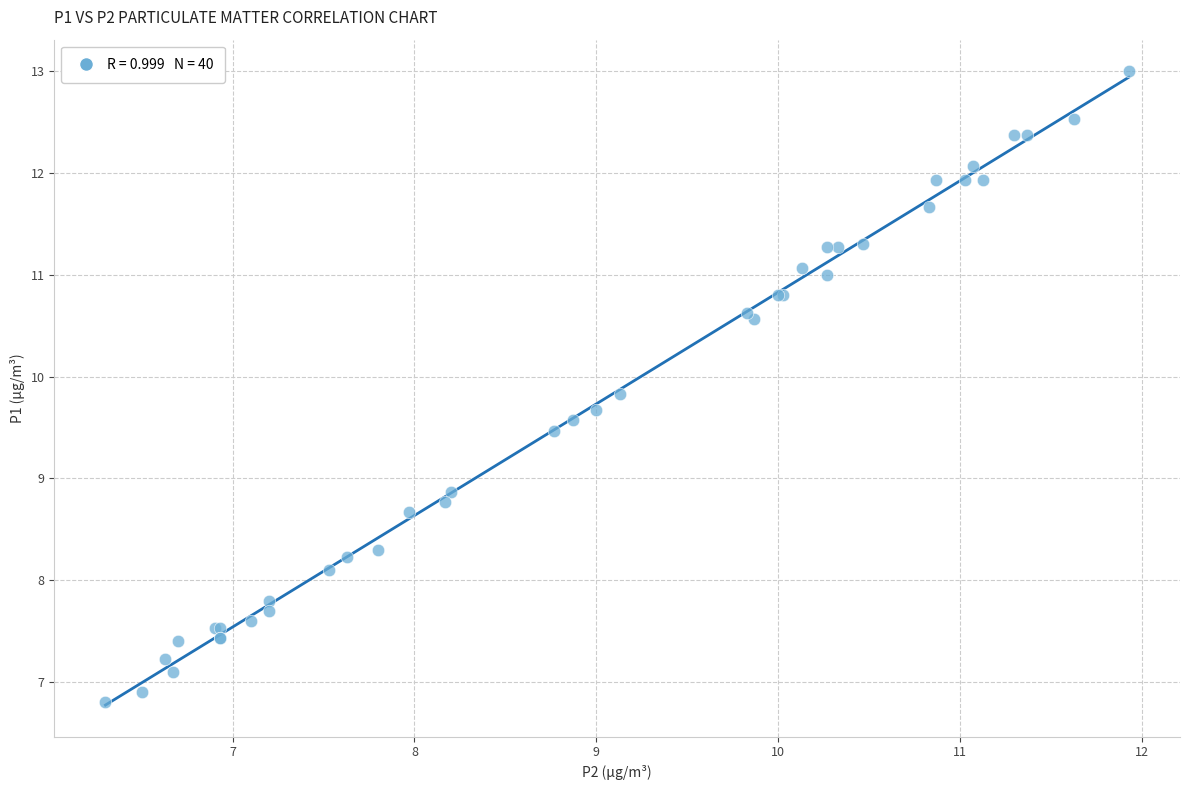

What Y value in the scatter plot is closest to 9?

8.9